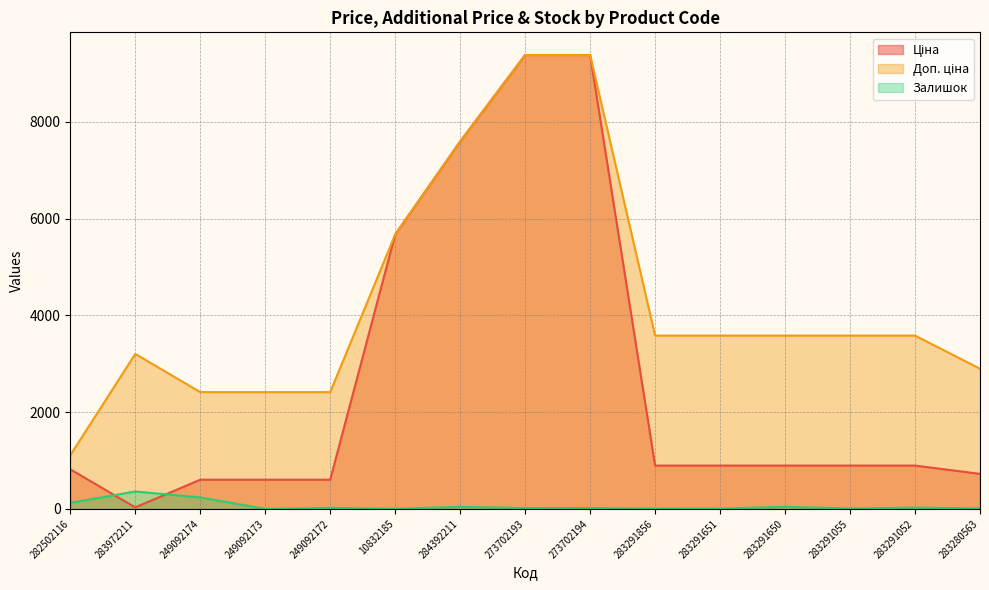

What is the difference between the highest and lowest values at 10832185?

5671.8